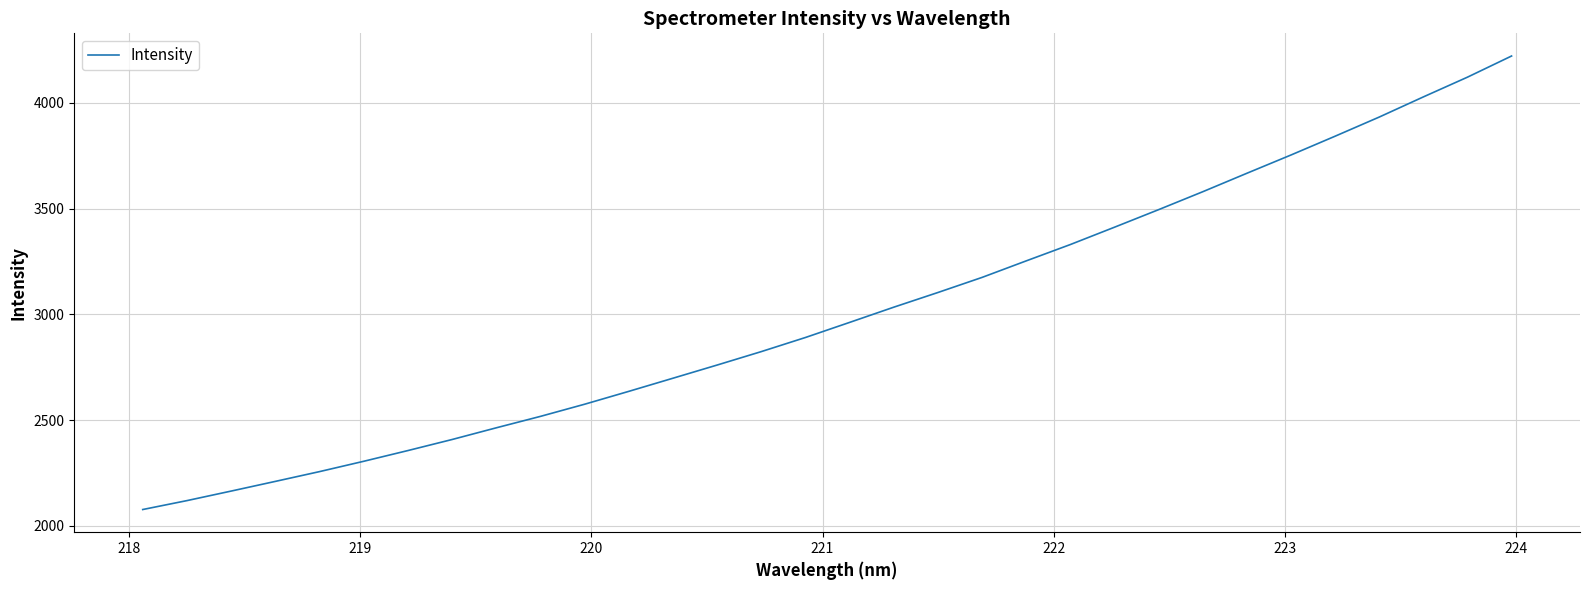

What is the greatest value displayed?

4222.2